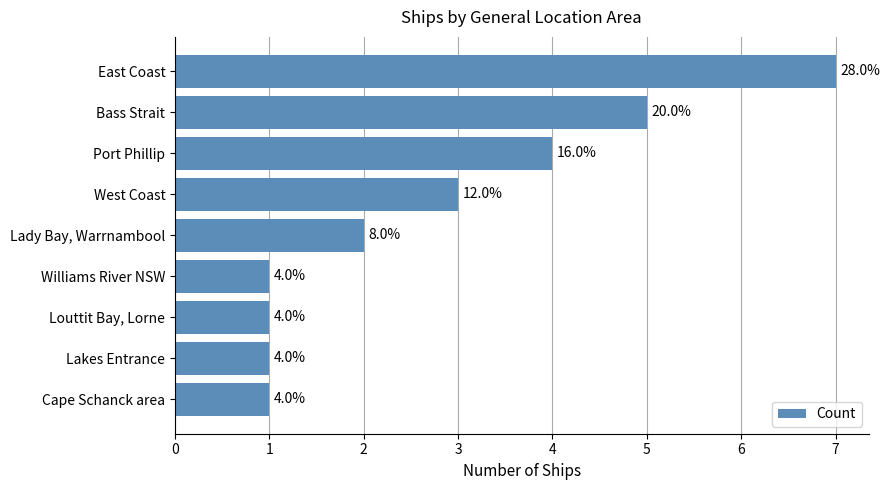

Does the chart contain any negative values?

No